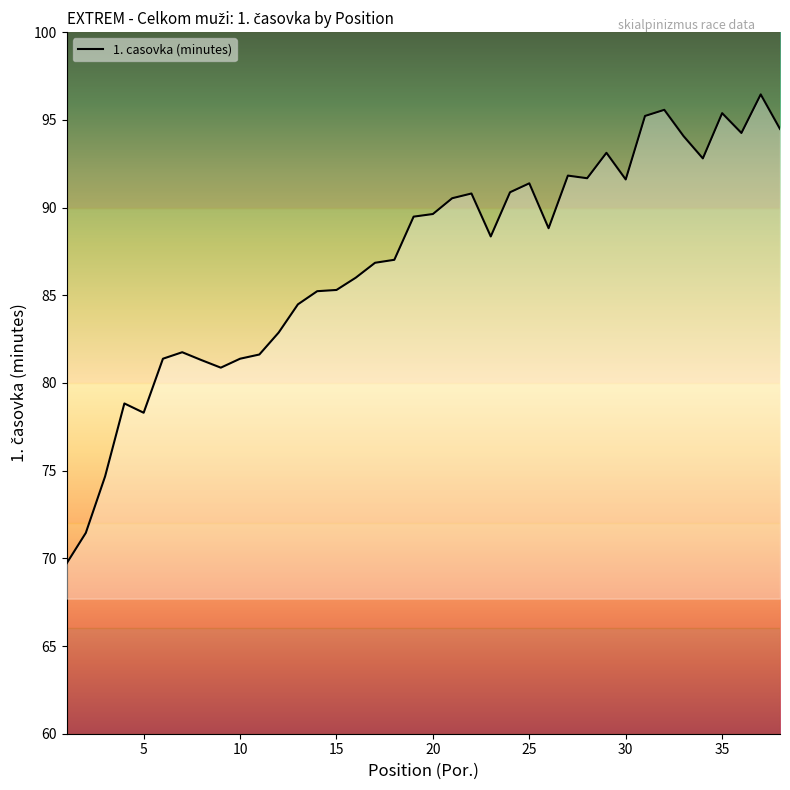

What is the sum of all values?

3305.3